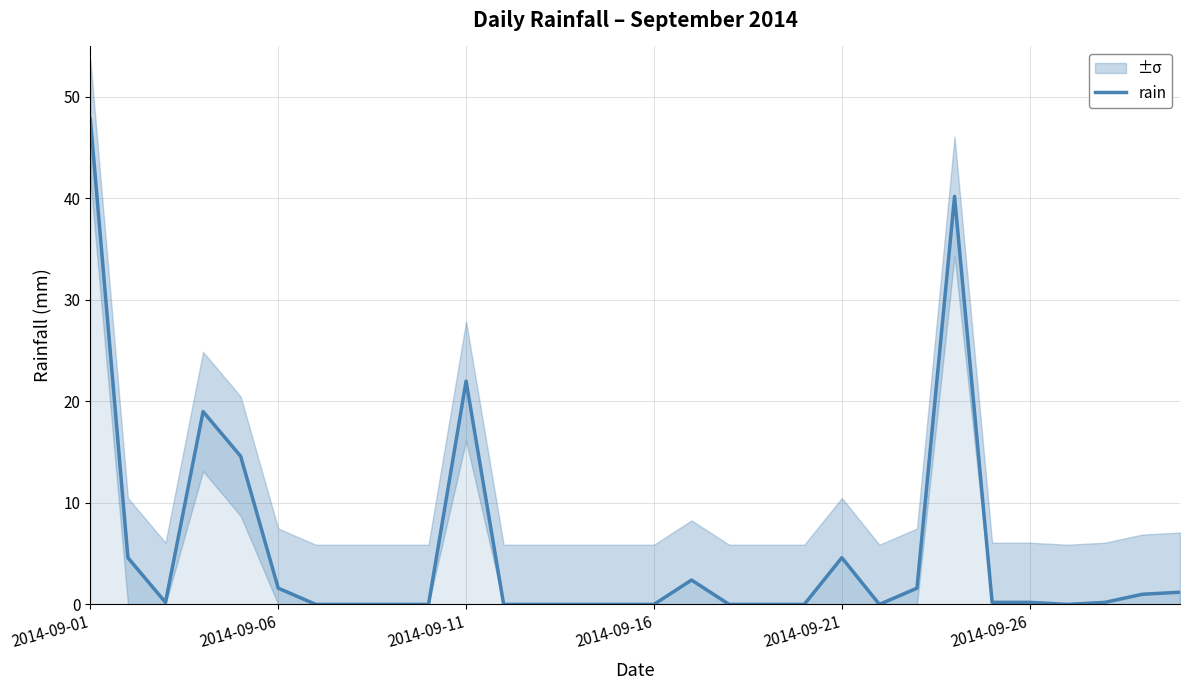

Which category has the highest value in the rain series?

2014-09-01